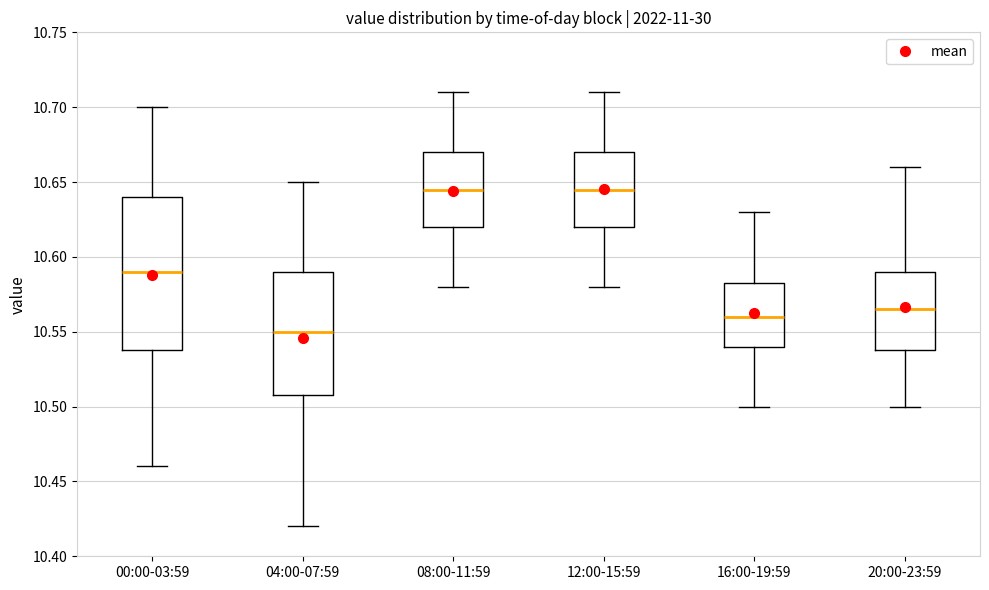

Reading left to right, transcribe this box plot: for each box, give where its median line is, the range the box spans, and where its two whiskers end, as read against the y-axis. The values are not printed on the chart, so give them approximately, as read against the axis.

00:00-03:59: median 10.590, box 10.540 to 10.640, whiskers 10.460 to 10.700
04:00-07:59: median 10.550, box 10.510 to 10.590, whiskers 10.420 to 10.650
08:00-11:59: median 10.645, box 10.620 to 10.670, whiskers 10.580 to 10.710
12:00-15:59: median 10.645, box 10.620 to 10.670, whiskers 10.580 to 10.710
16:00-19:59: median 10.560, box 10.540 to 10.585, whiskers 10.500 to 10.630
20:00-23:59: median 10.565, box 10.540 to 10.590, whiskers 10.500 to 10.660